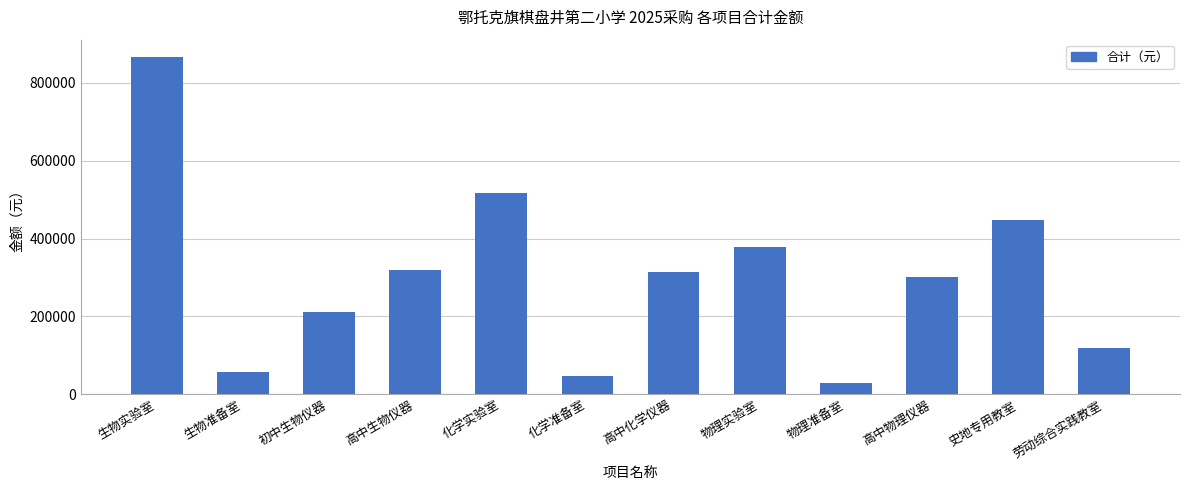

What is the difference between the values at 高中化学仪器 and 高中生物仪器?

3344.4